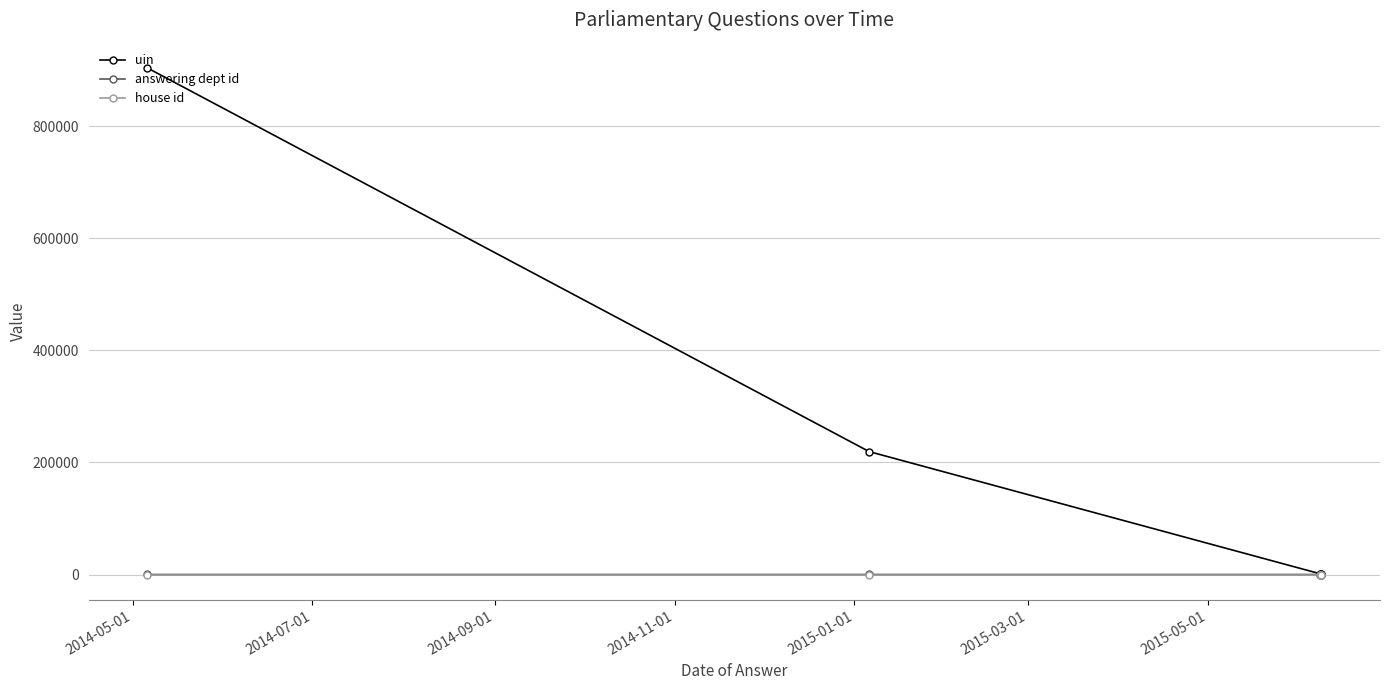

How many answering dept id values are between 34 and 54?

5